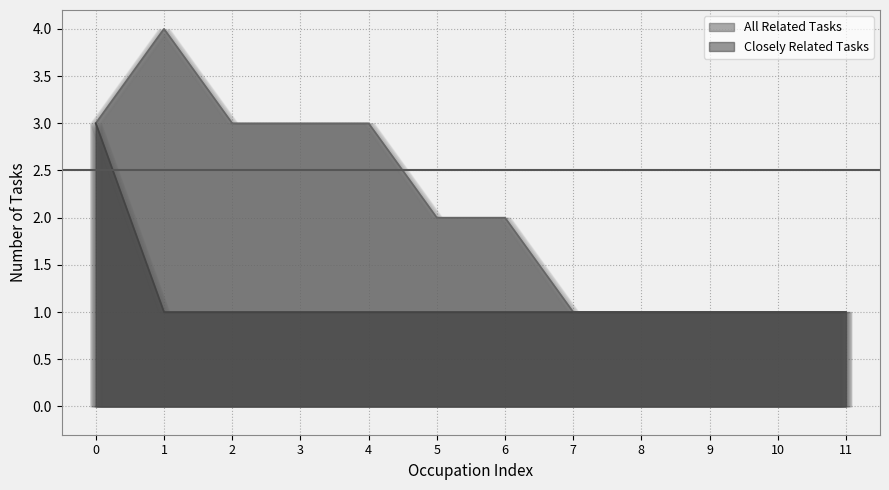

Is the value of Closely Related Tasks at 11 greater than the value of All Related Tasks at 5?

No